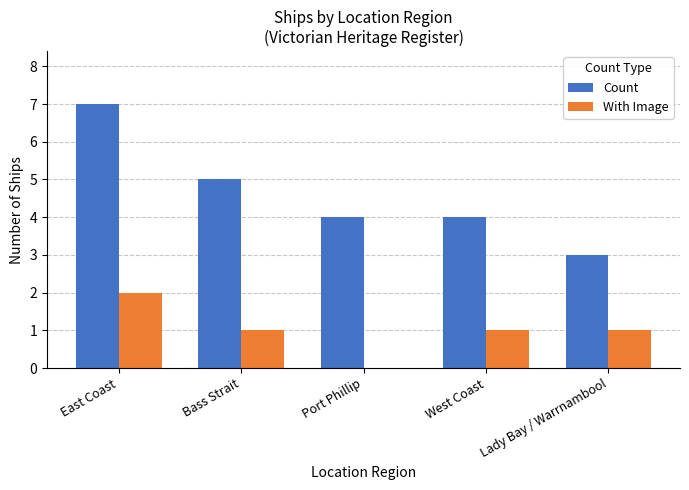

Which series has the largest total across all categories?

Count